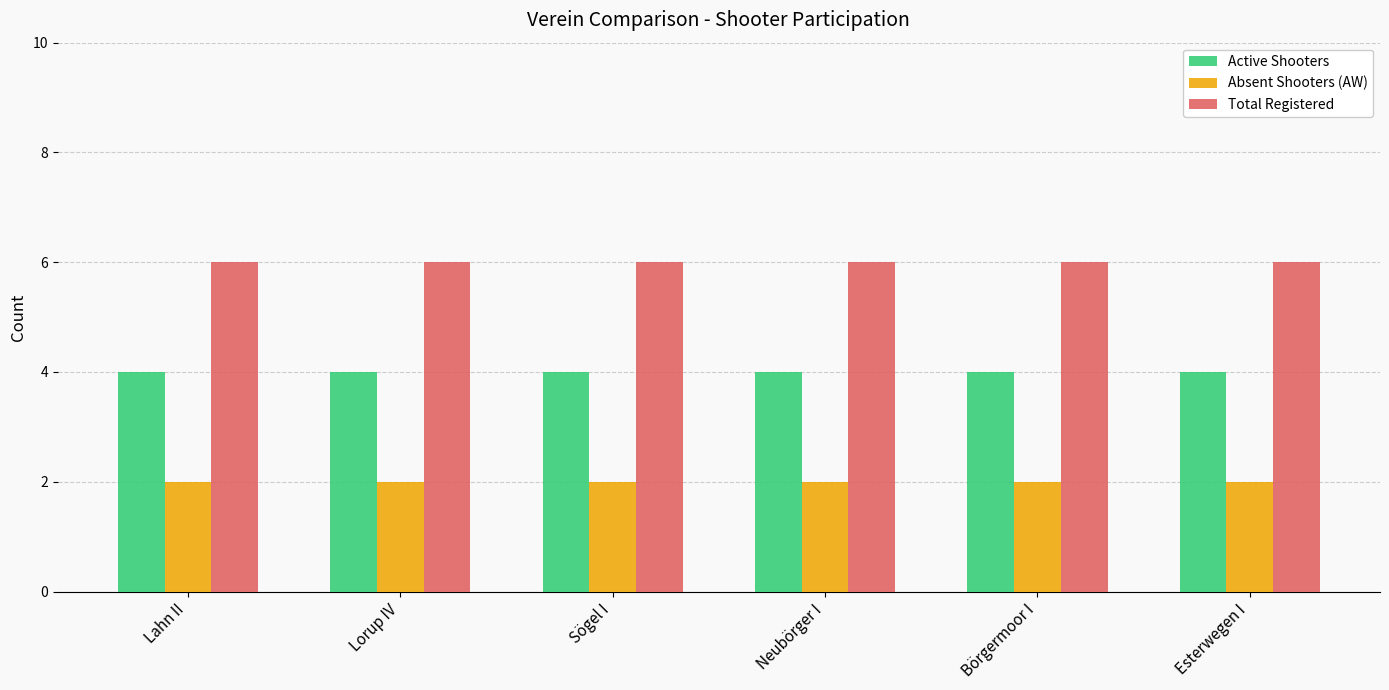

What are all the series names shown in the legend?

Active Shooters, Absent Shooters (AW), Total Registered